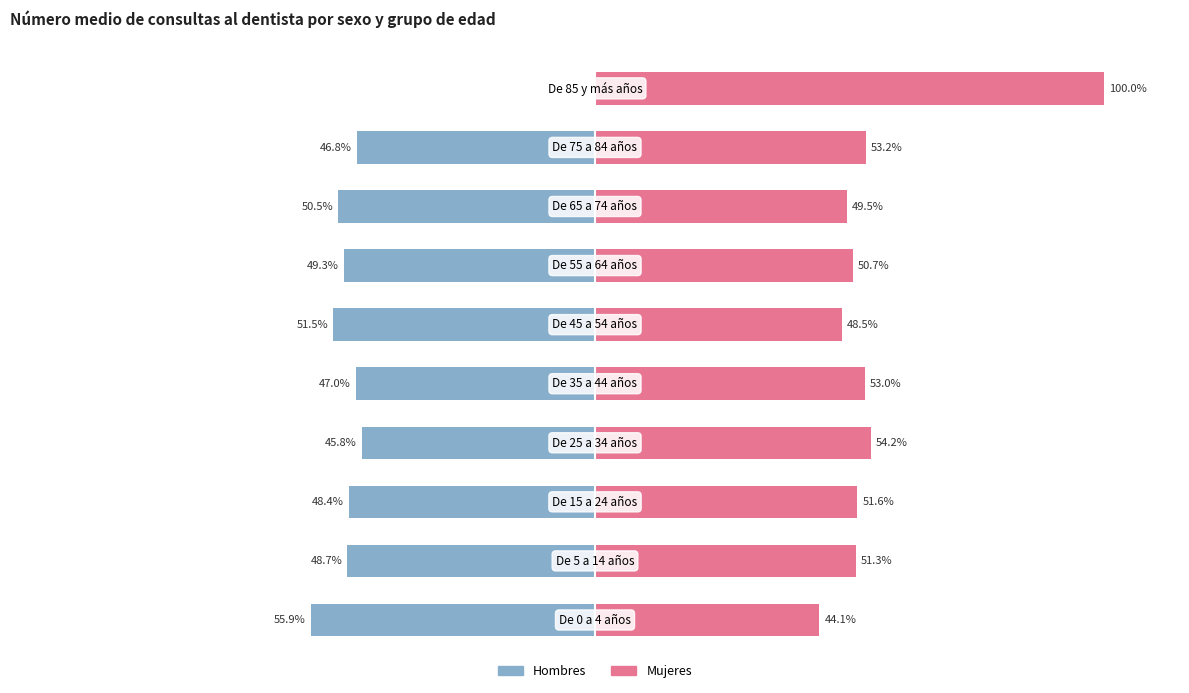

How many values in the Mujeres series exceed 51?

6